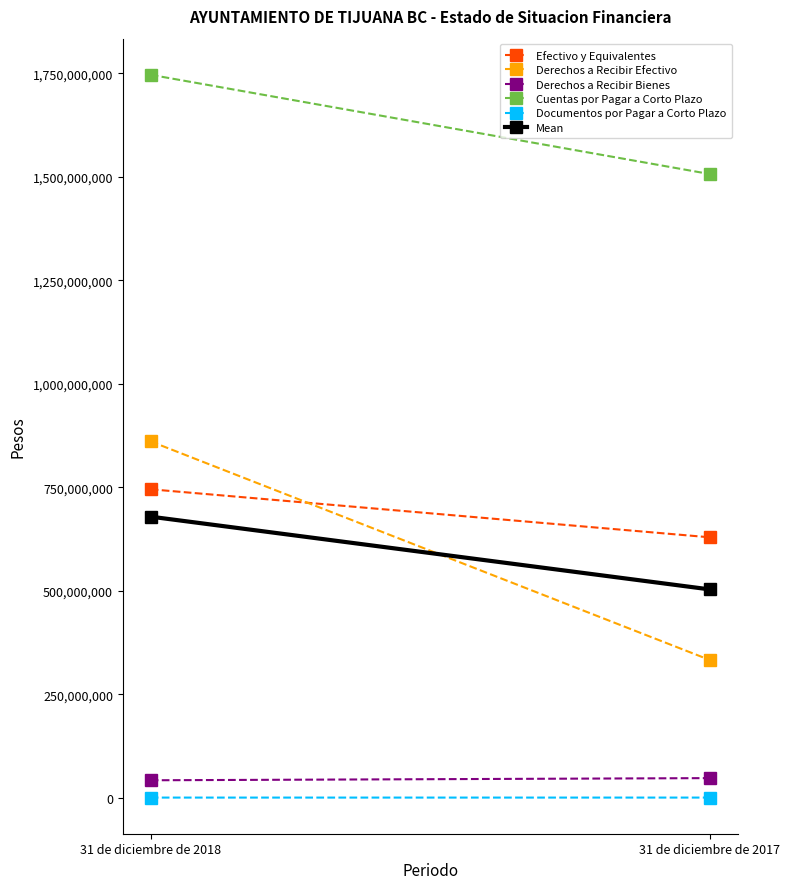

Does the chart have visible grid lines?

No